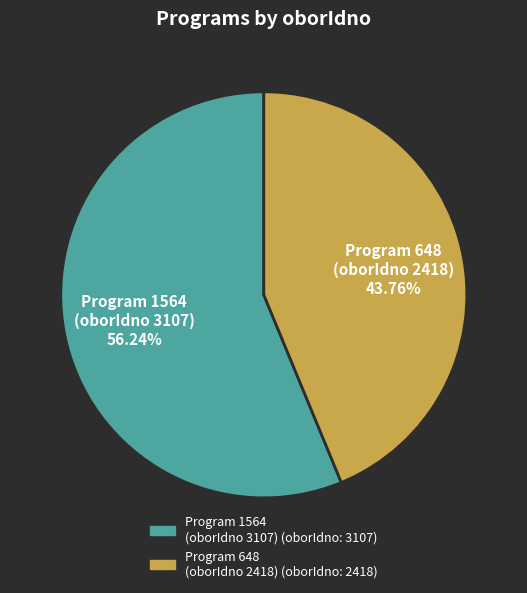

To the nearest percent, what is the average slice percentage?

50%